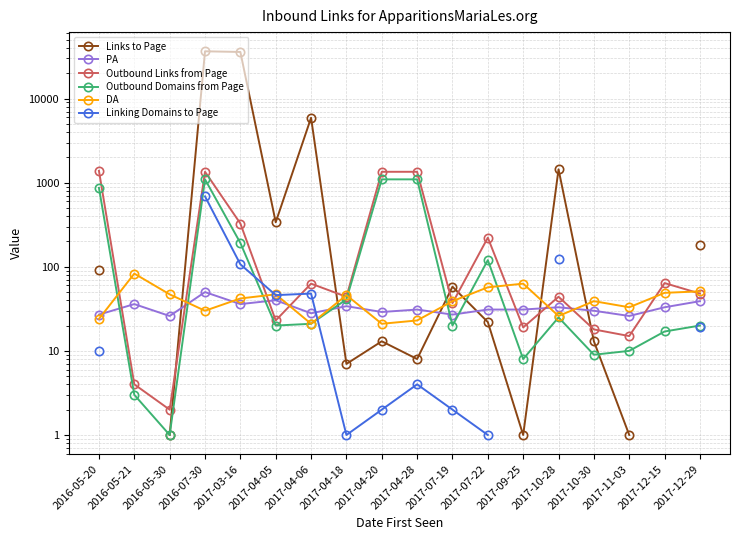

How many times do Linking Domains to Page and DA cross each other?

3